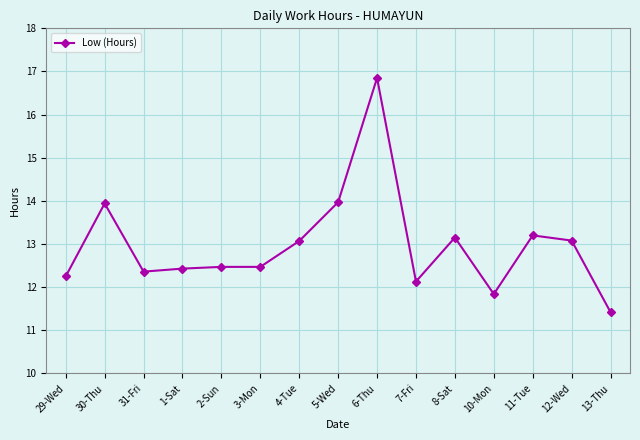

True or false: the data shows 11.8 at 10-Mon.

True